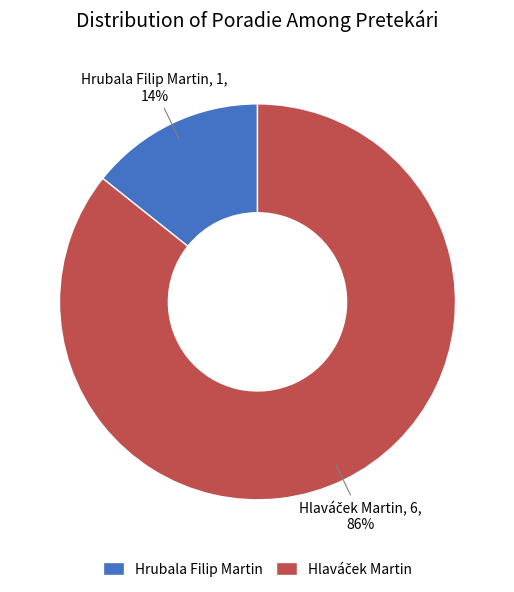

Which category has the smallest portion of the pie?

Hrubala Filip Martin